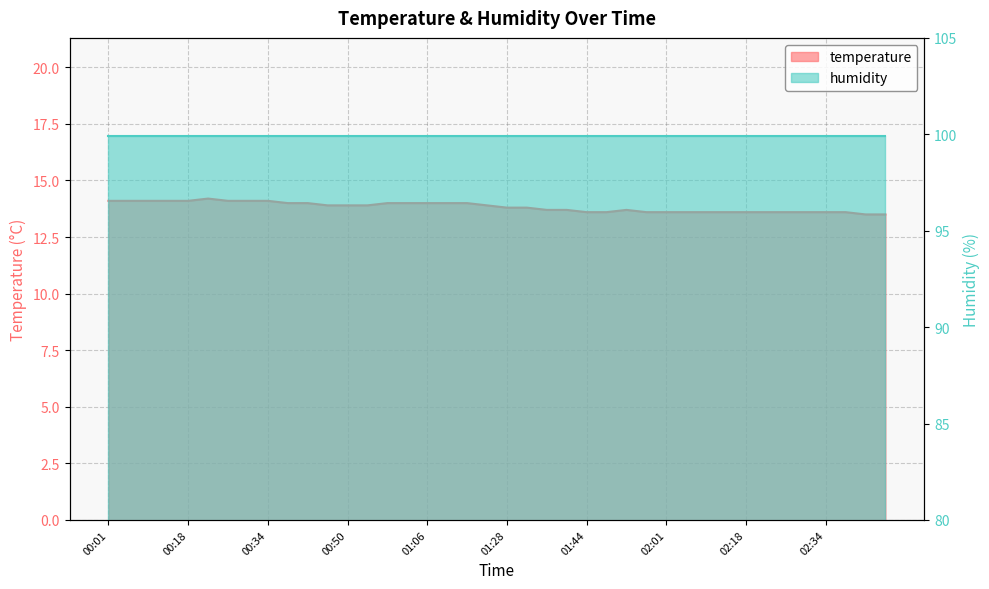

Count the number of categories in the chart.

40